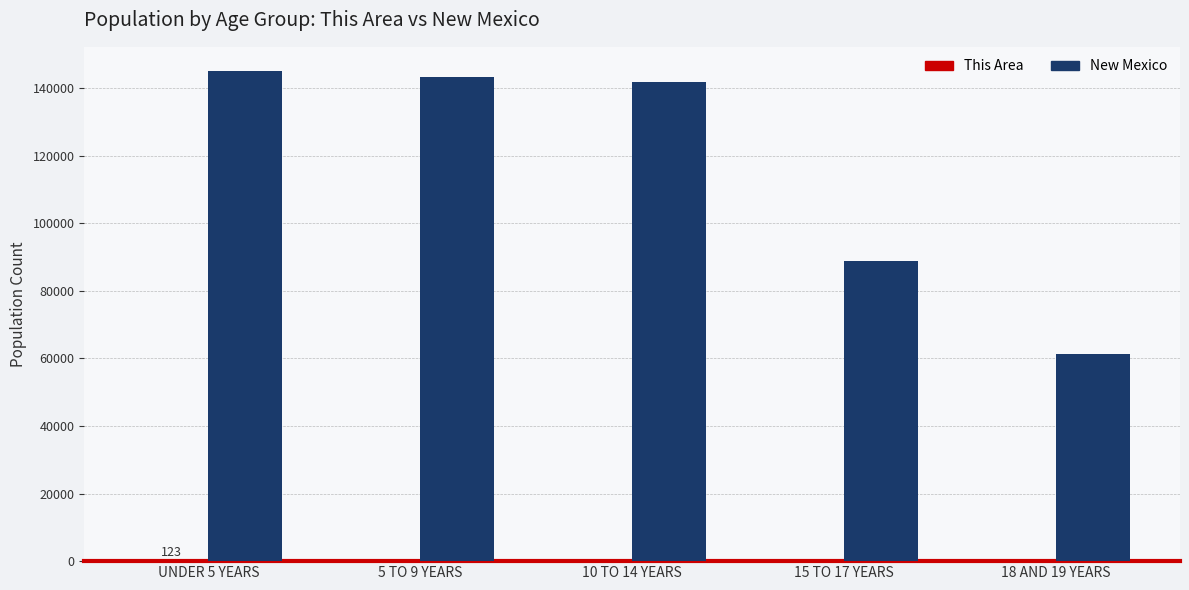

True or false: New Mexico has a value of 141691 at 10 TO 14 YEARS.

True